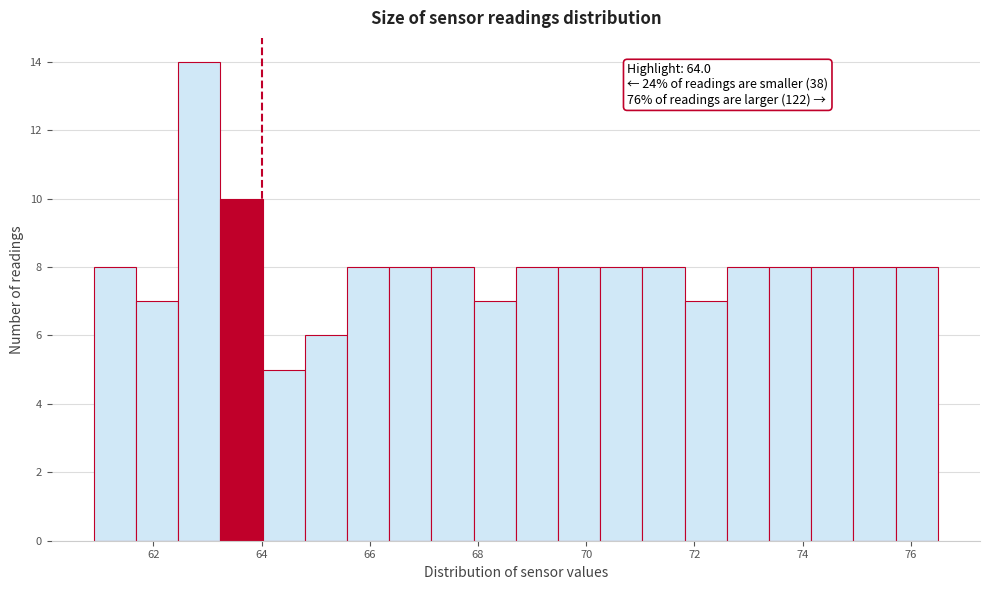

Read against the x-axis, roughly where is the centre of the tallest bar?

62.8